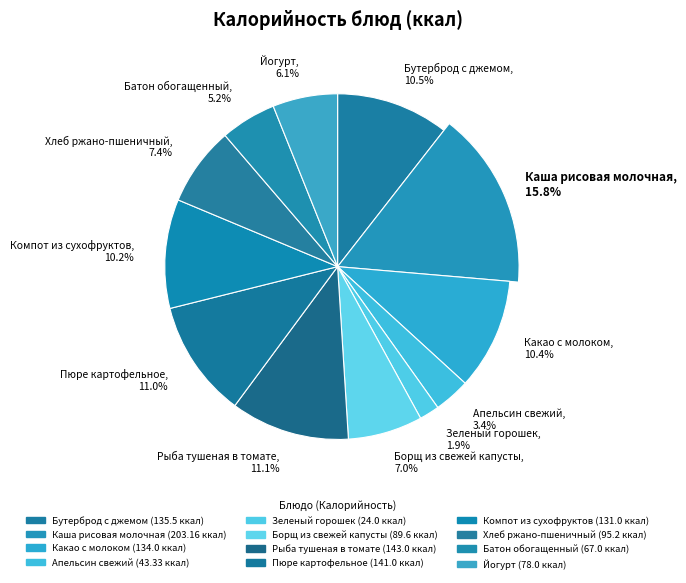

How many segments does this pie chart have?

12